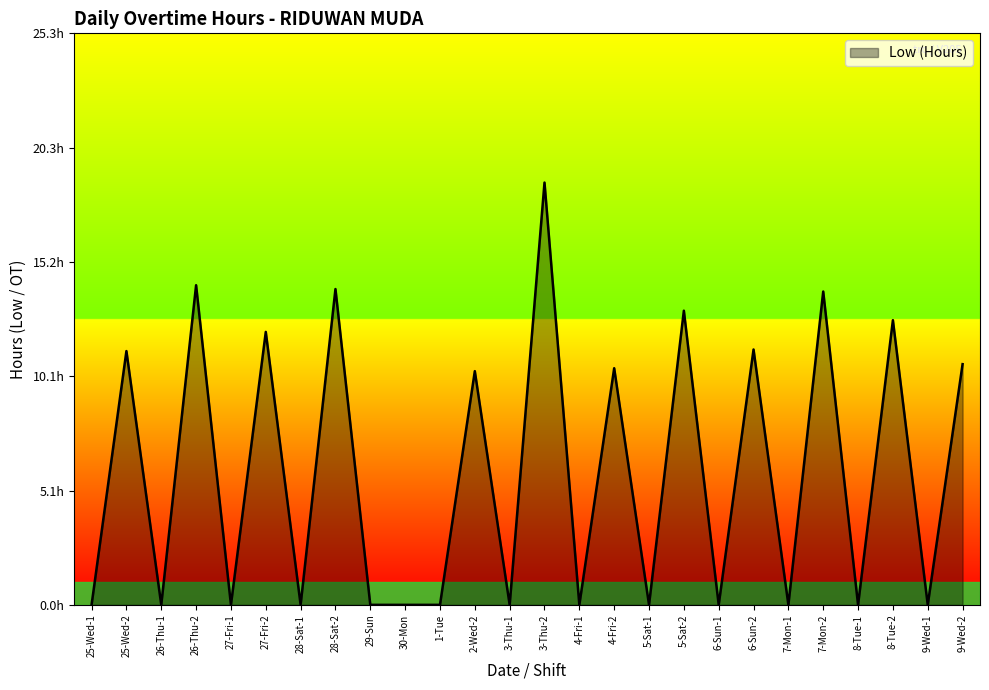

True or false: the data has more than 0 interior local peaks.

True